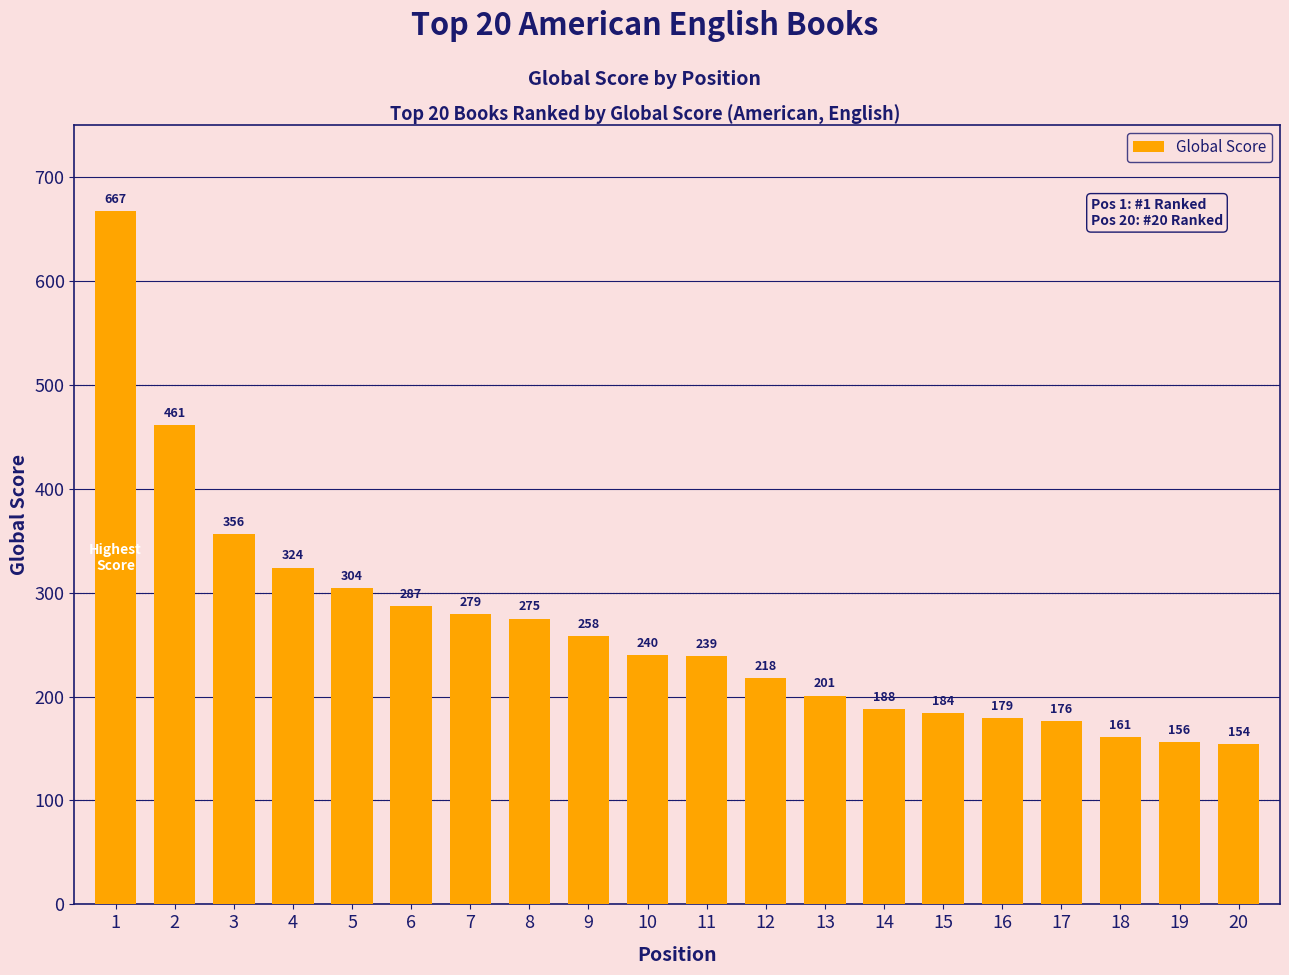

Which label corresponds to the largest value in the chart?

1